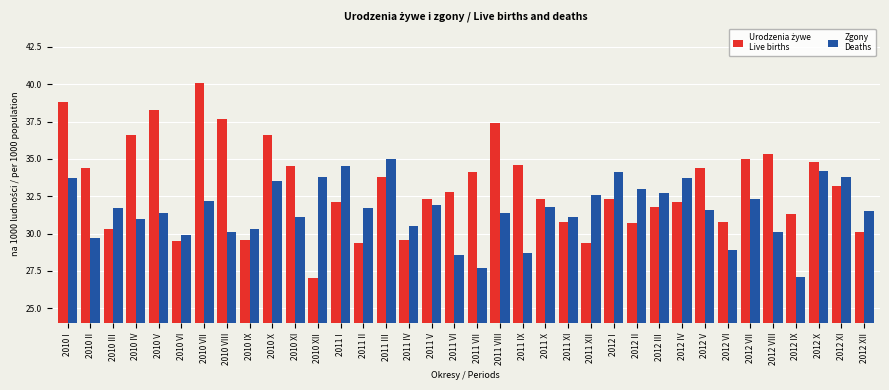

What is the minimum value shown in the chart?

27.0